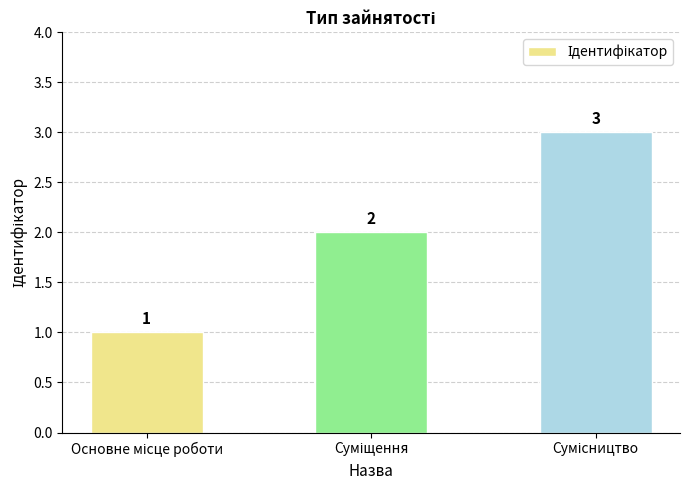

Count the values in the range 1 to 3.

3